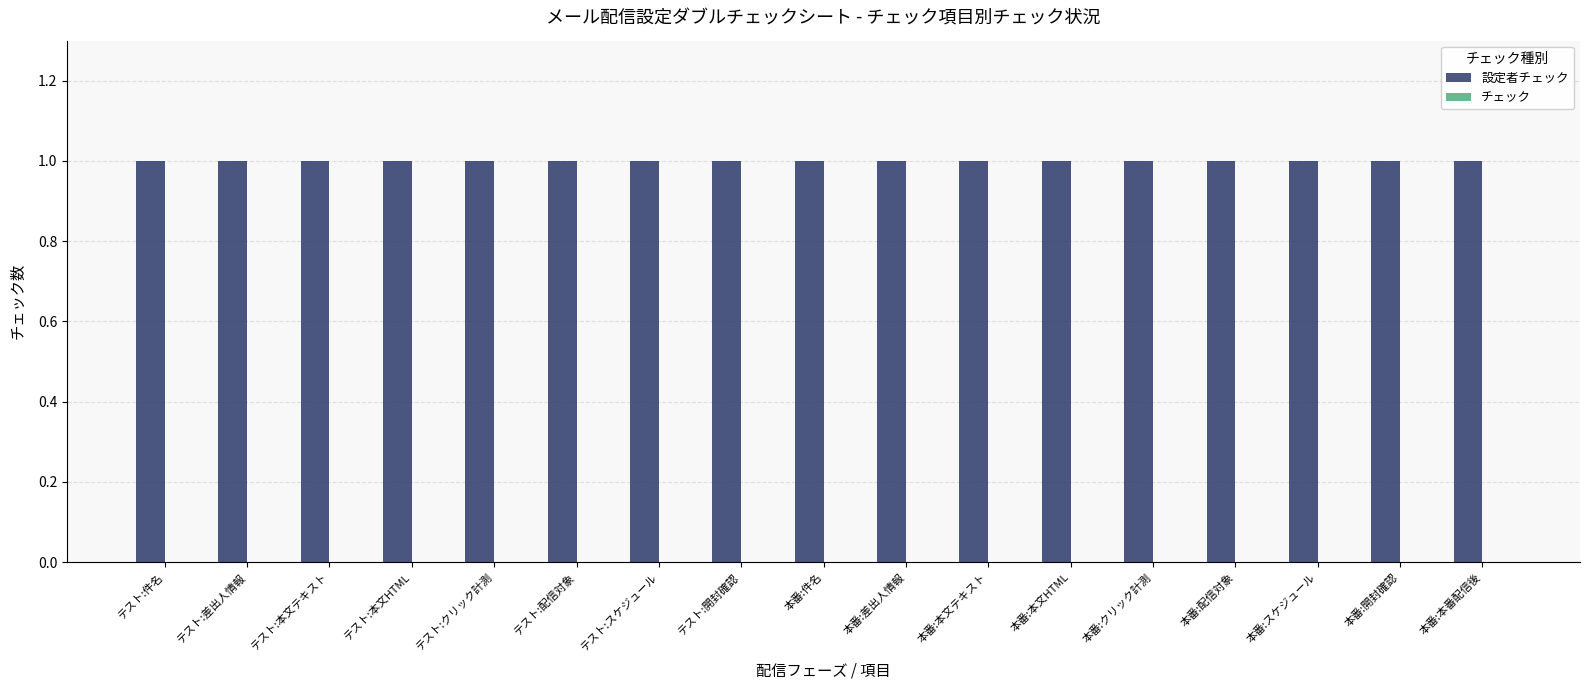

Rank the series by their average value, from lowest to highest.

チェック, 設定者チェック